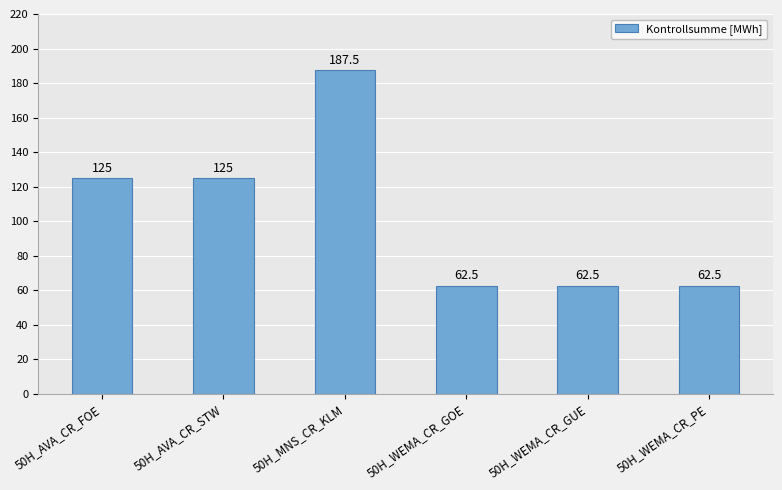

What is the value of the 6th bar from the left?

62.5